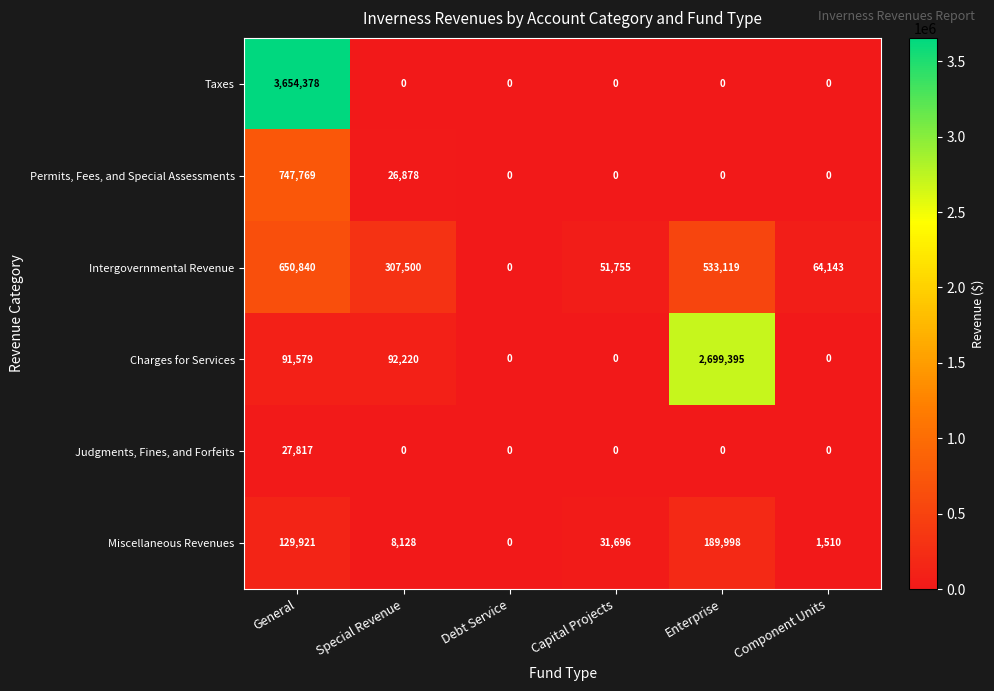

The Charges for Services series shows 965681 at Component Units. True or false?

False